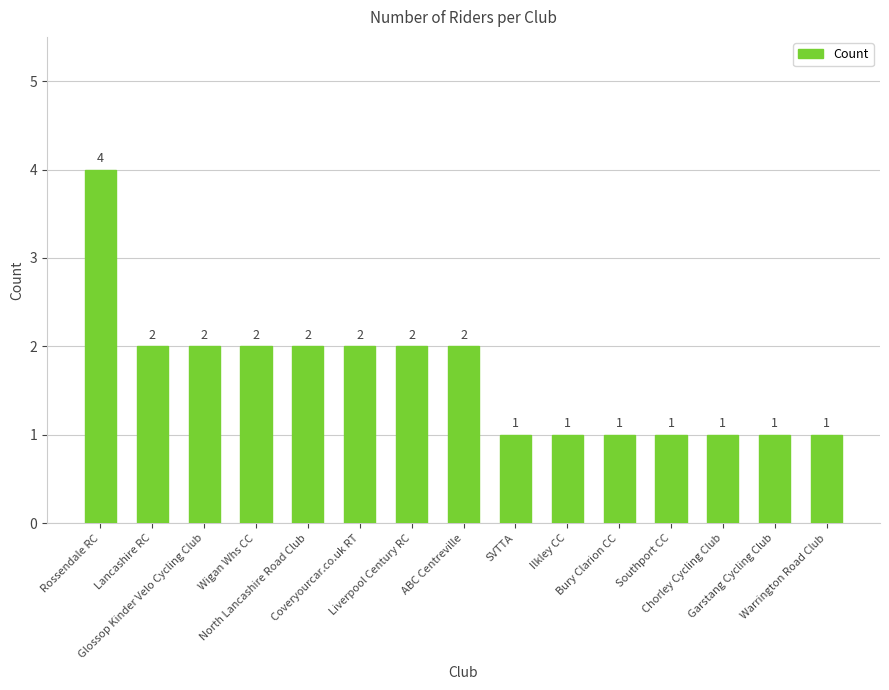

The value at Lancashire RC is 1. True or false?

False